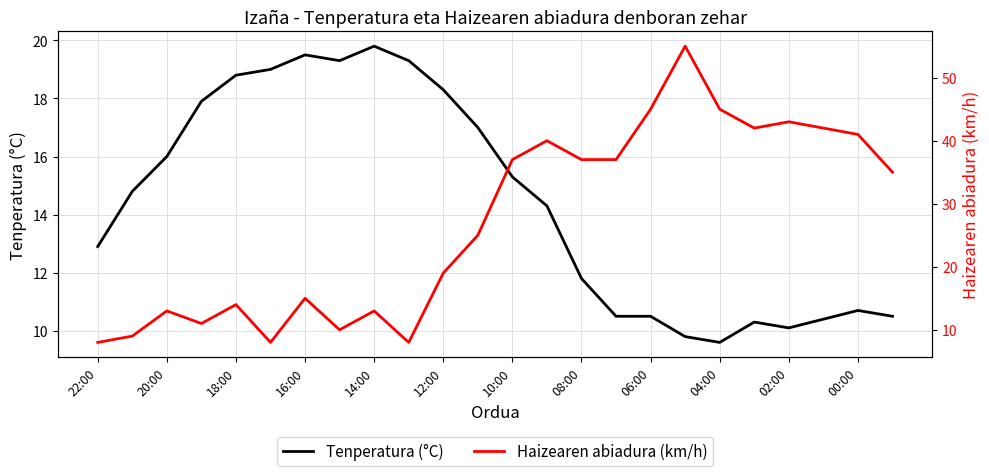

Rank the series by their maximum value, from lowest to highest.

Tenperatura (°C), Haizearen abiadura (km/h)